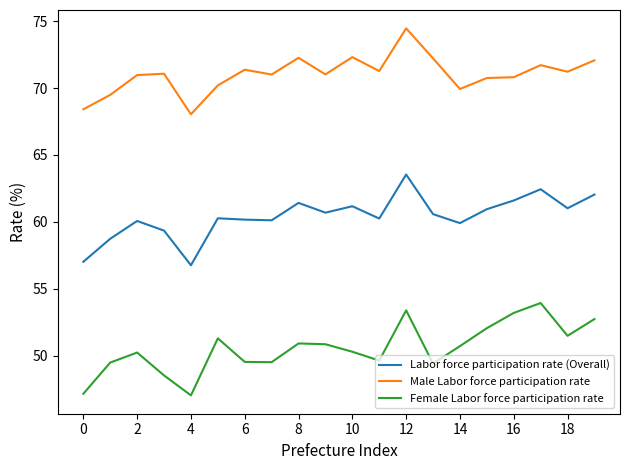

Rank the series by their average value, from lowest to highest.

Female Labor force participation rate, Labor force participation rate (Overall), Male Labor force participation rate